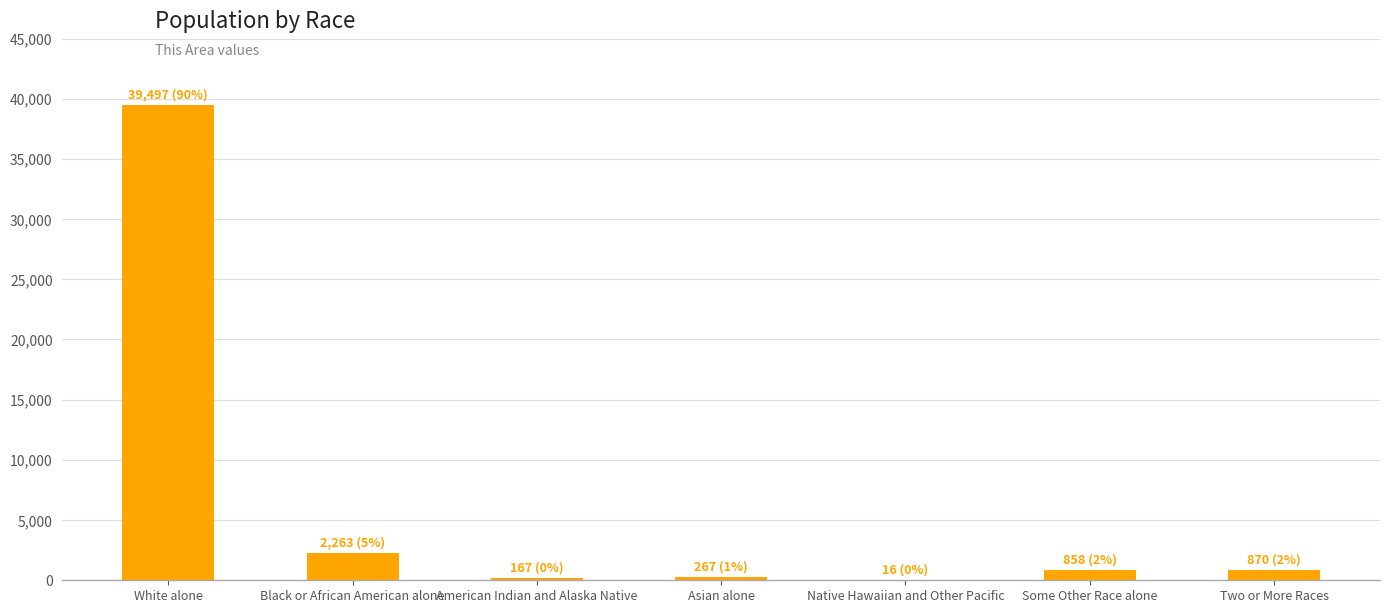

Are the bars grouped side by side (vs. stacked)?

No